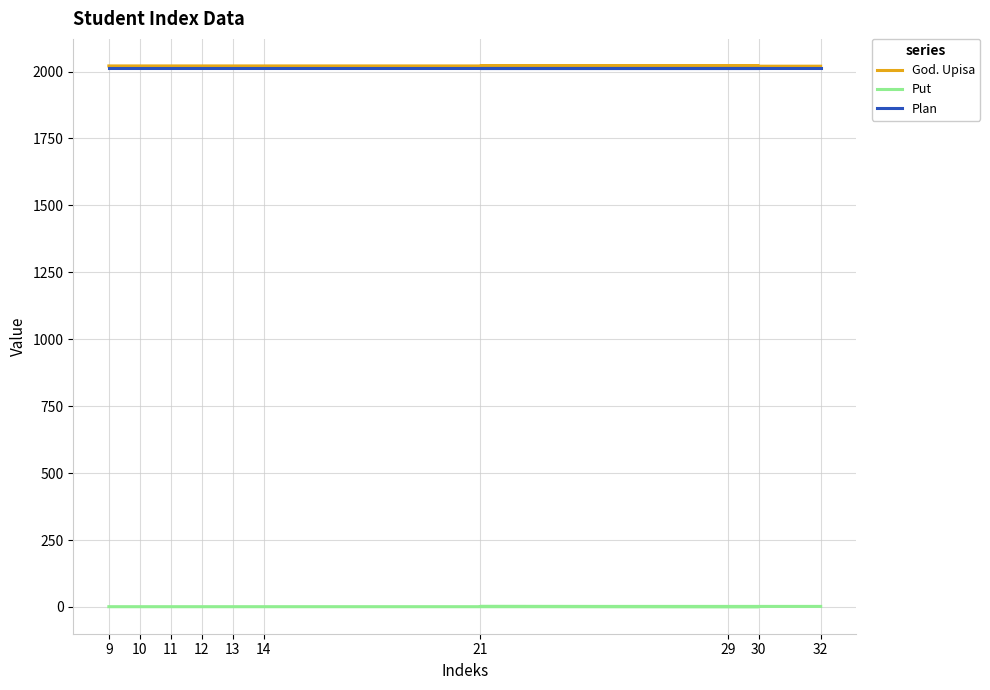

Rank the series at 30 from lowest to highest value.

Put, Plan, God. Upisa